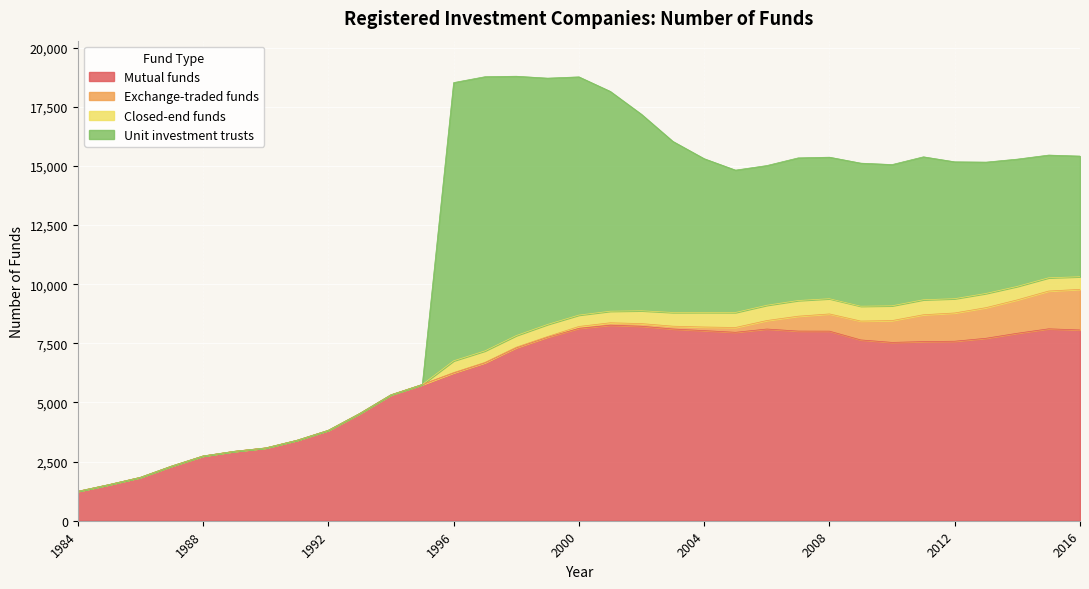

True or false: Exchange-traded funds has a value of 0 at 1990.

True